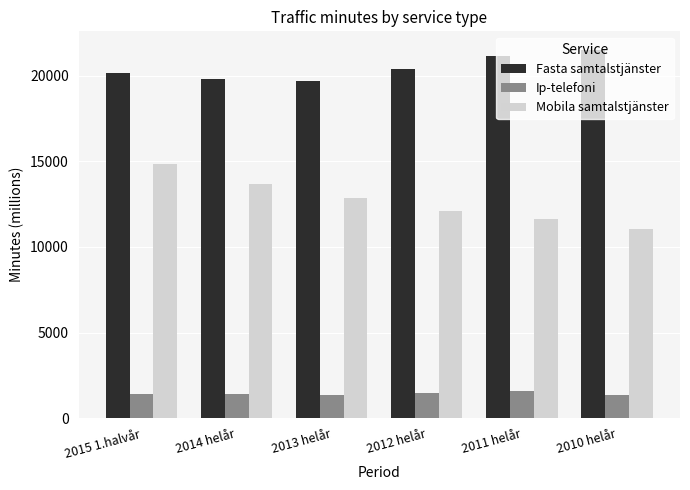

What is the value of the Mobila samtalstjänster bar at the 6th from the left?

11036.7